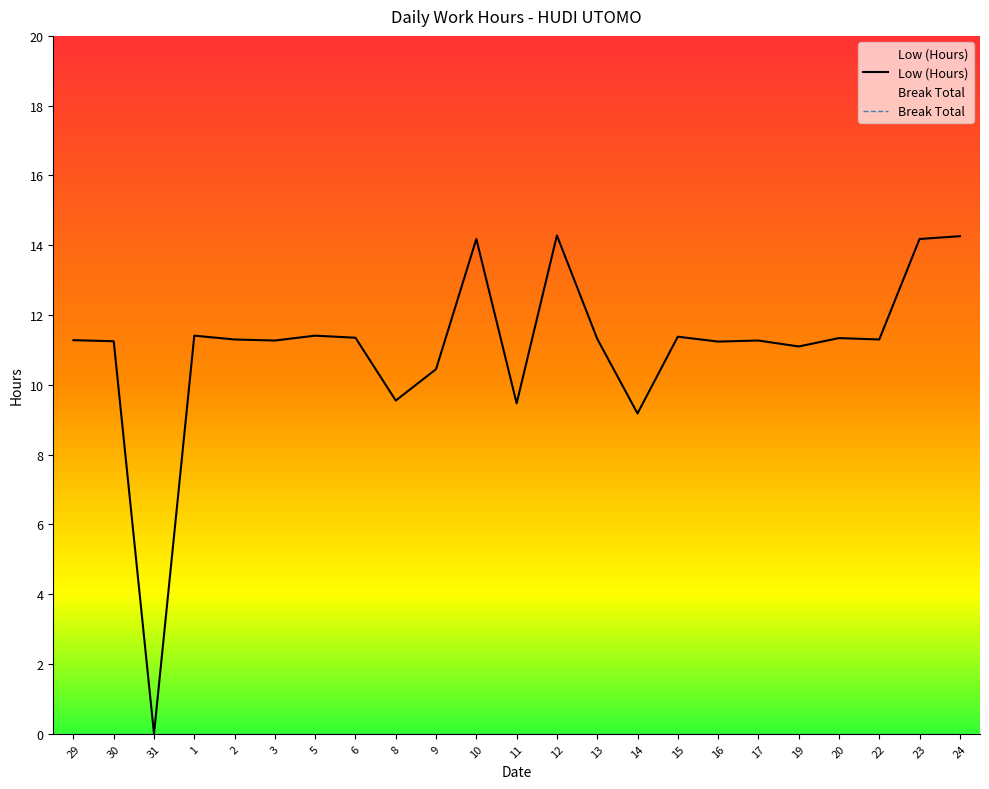

Which category has the lowest value in the Low (Hours) series?

31